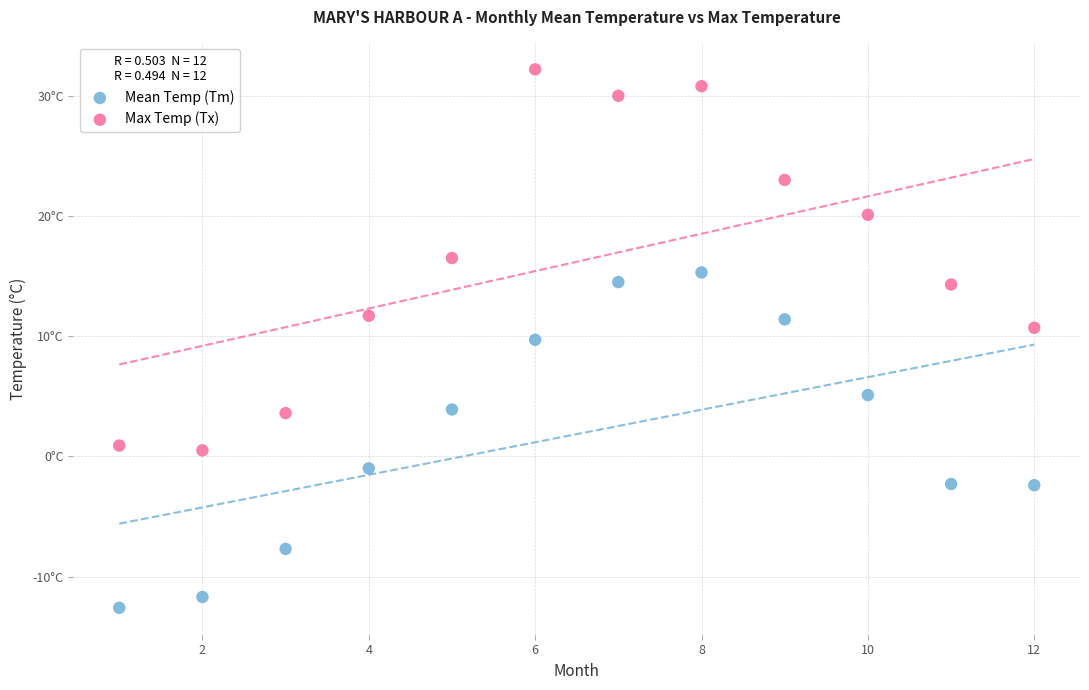

What are all the series names shown in the legend?

Mean Temp (Tm), Max Temp (Tx)